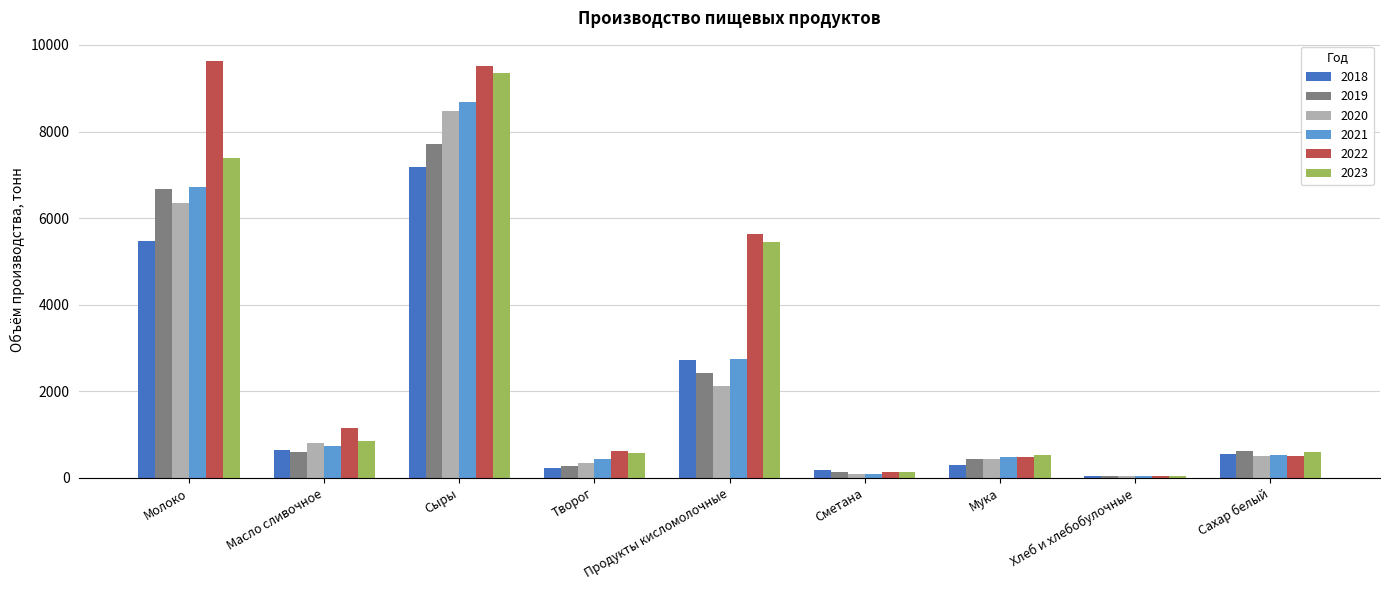

True or false: 2019 has a value of 617.7 at Сахар белый.

True